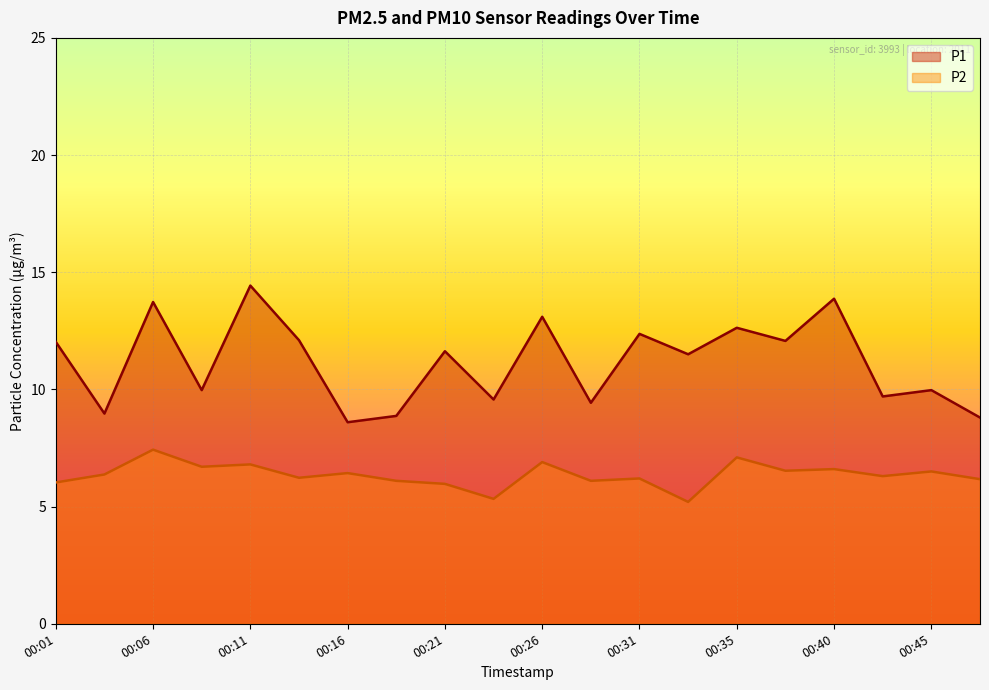

Reading left to right, extract all data points from this chart.

P1: 00:01=12.0	00:04=9.0	00:06=13.7	00:08=10.0	00:11=14.4	00:13=12.1	00:16=8.6	00:18=8.9	00:21=11.6	00:23=9.6	00:26=13.1	00:28=9.4	00:31=12.4	00:33=11.5	00:35=12.6	00:38=12.1	00:40=13.9	00:43=9.7	00:45=10.0	00:48=8.8
P2: 00:01=6.0	00:04=6.4	00:06=7.4	00:08=6.7	00:11=6.8	00:13=6.2	00:16=6.4	00:18=6.1	00:21=6.0	00:23=5.3	00:26=6.9	00:28=6.1	00:31=6.2	00:33=5.2	00:35=7.1	00:38=6.5	00:40=6.6	00:43=6.3	00:45=6.5	00:48=6.2